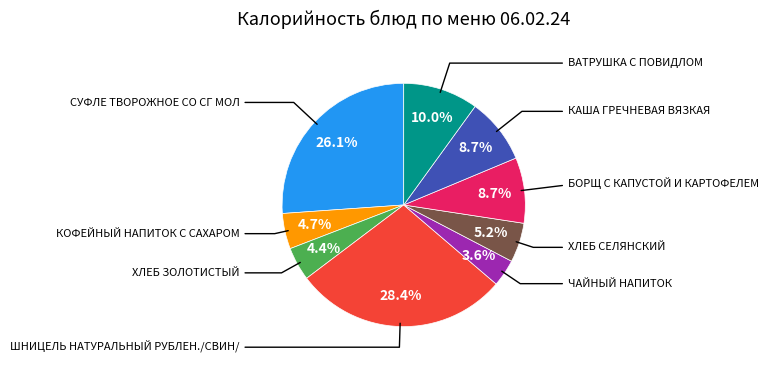

Does any single category account for the majority?

No